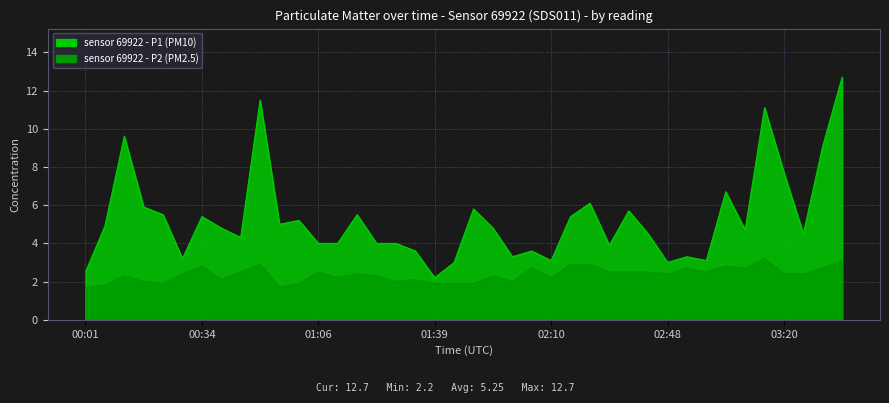

What is the sum of all P2 values?

94.6